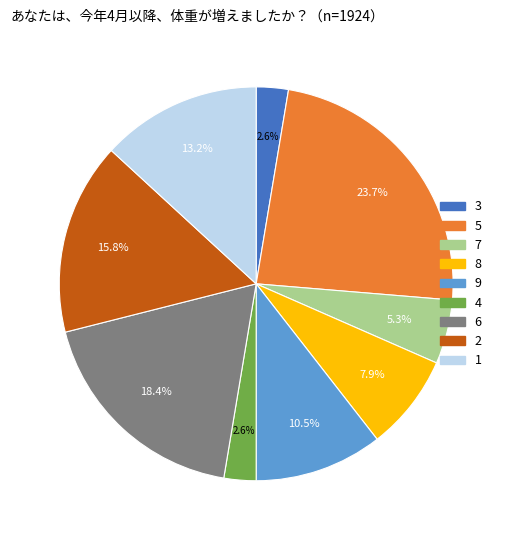

What portion of the pie excludes 4?

97.4%